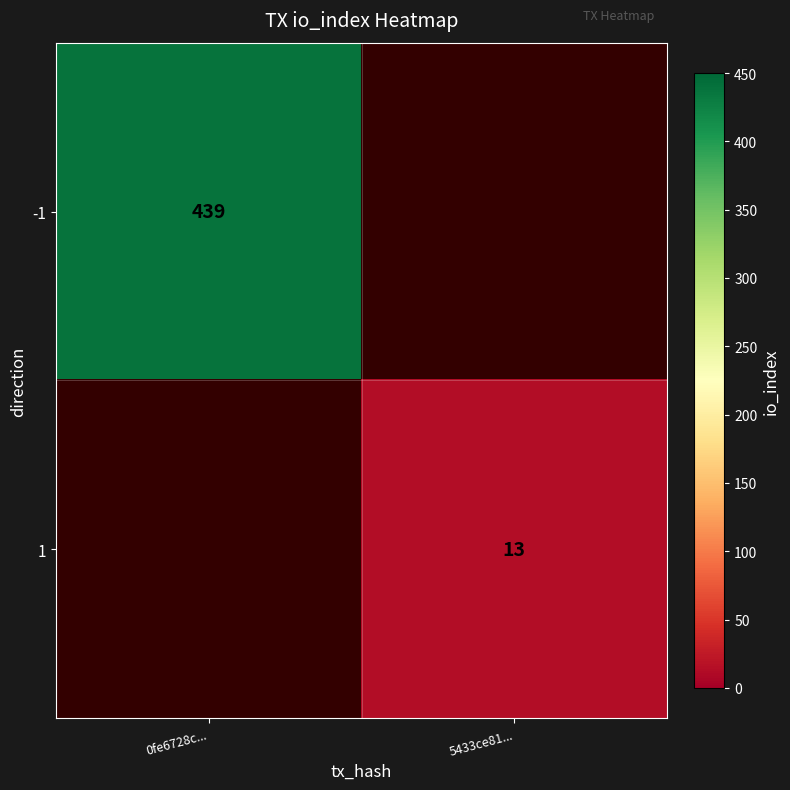

The value of 1 at 5433ce81... is 7. True or false?

False